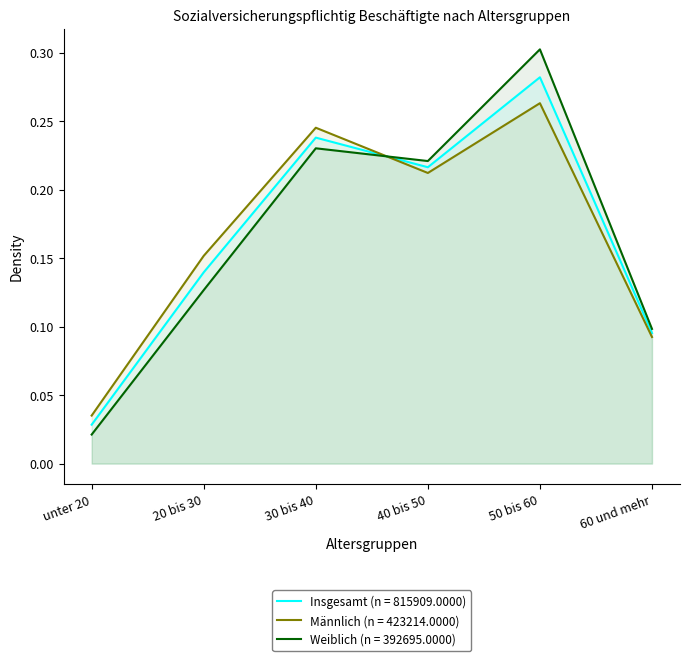

At which label is Männlich closest to 0?

unter 20